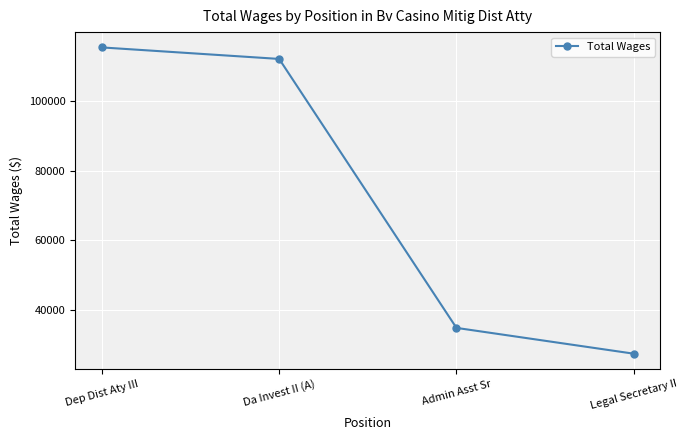

How many series are shown in this chart?

1